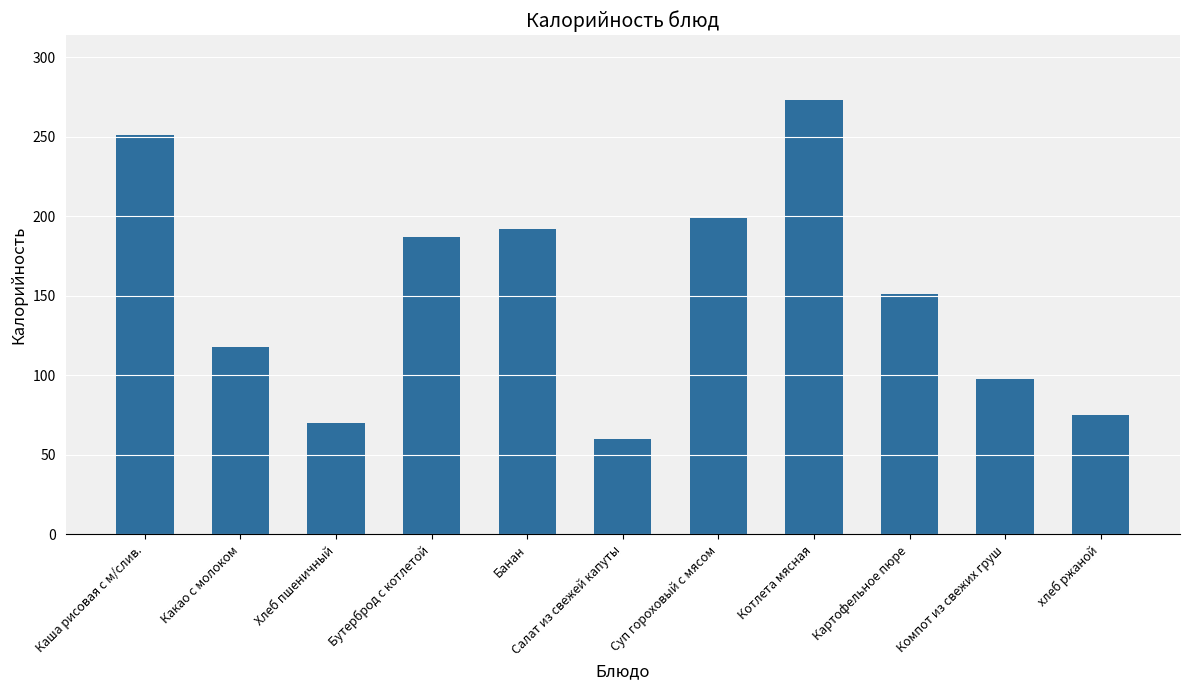

Which has a higher value, Котлета мясная or Какао с молоком?

Котлета мясная